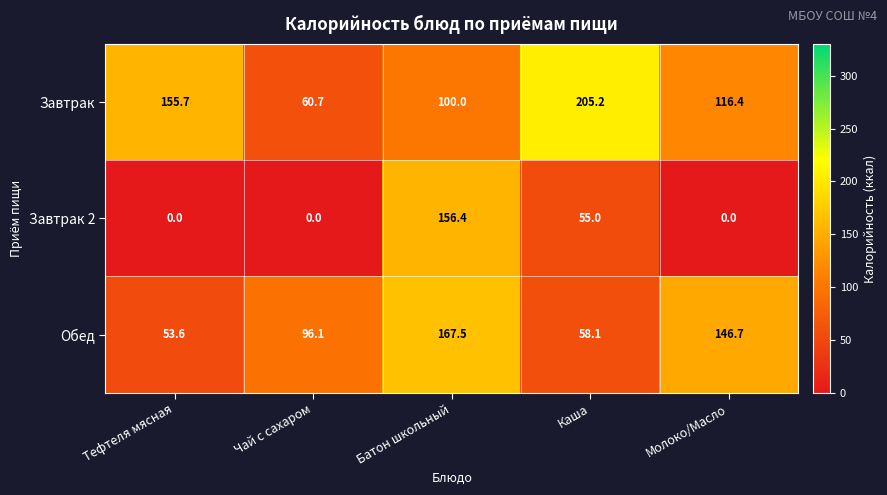

What is the average value of the Завтрак series?

127.6